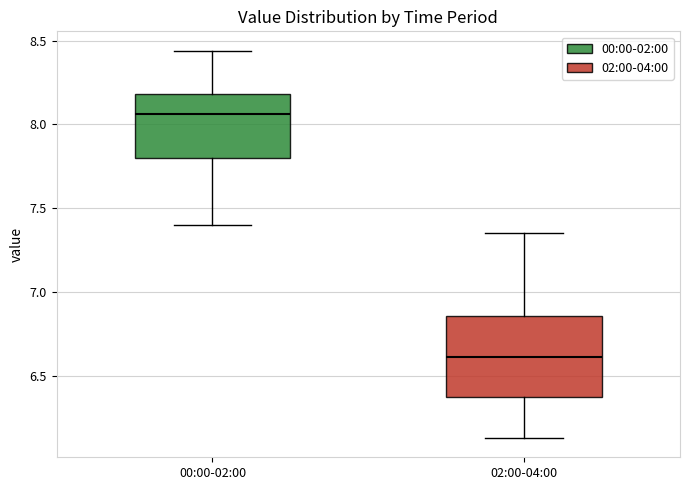

Reading left to right, read every box against the y-axis: the position of its median line, the range the box covers, and the ends of its whiskers. The values are not printed on the chart, so give them approximately, as read against the axis.

00:00-02:00: median 8.05, box 7.80 to 8.20, whiskers 7.40 to 8.45
02:00-04:00: median 6.60, box 6.35 to 6.85, whiskers 6.15 to 7.35